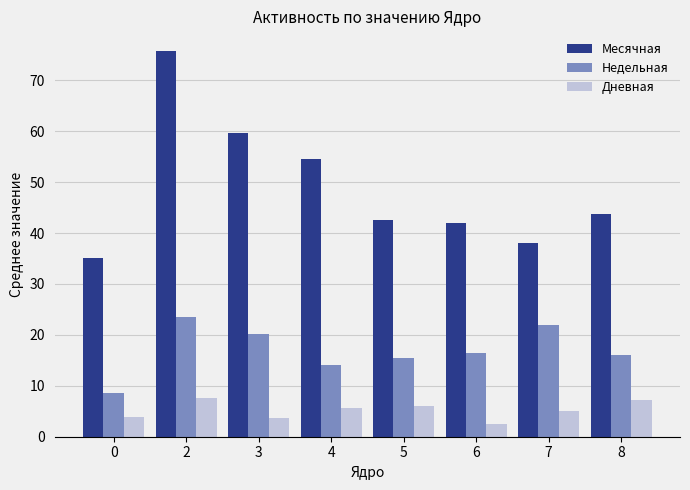

Which series has the widest spread of values?

Месячная